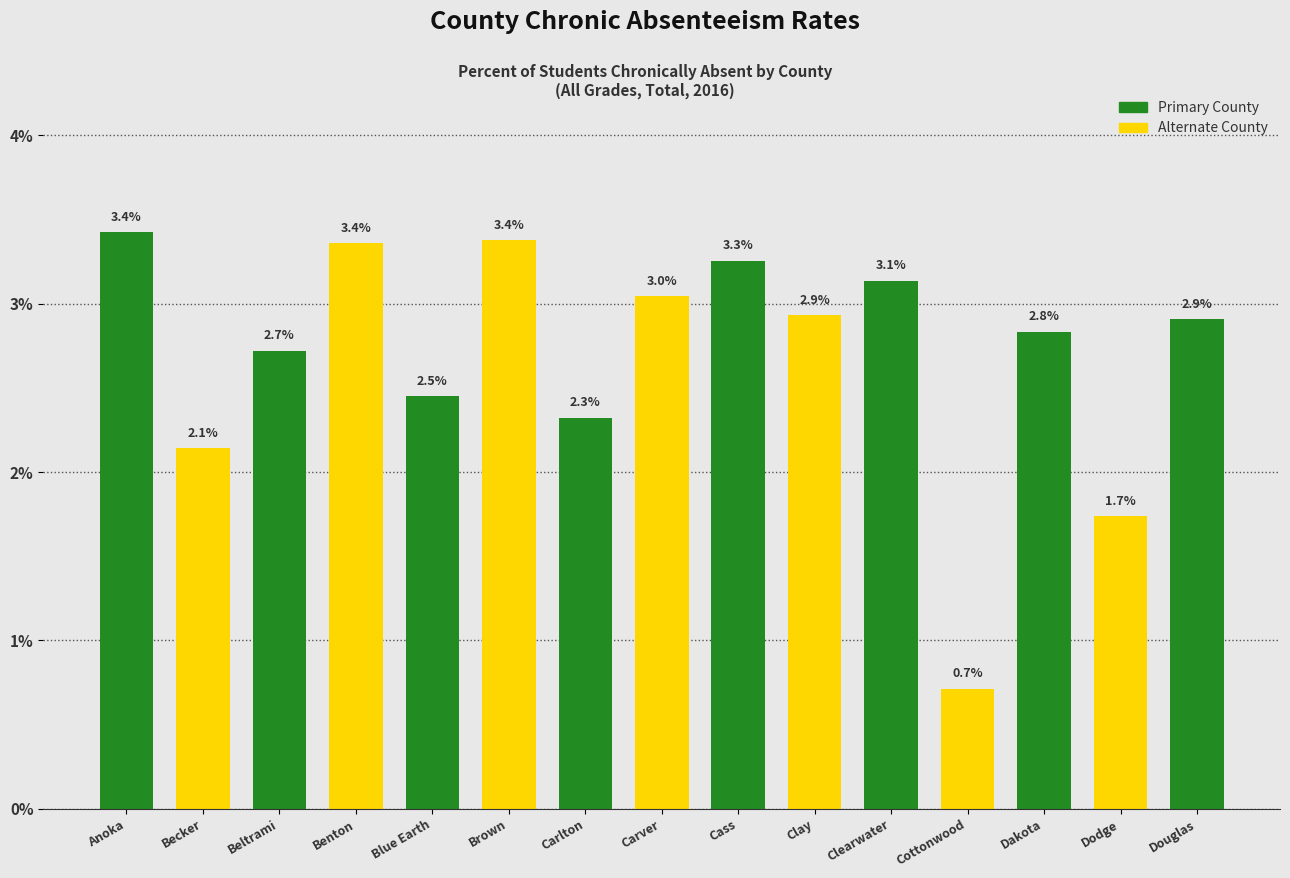

Reading left to right, transcribe all the data shown in this chart.

Anoka=3.4	Becker=2.1	Beltrami=2.7	Benton=3.4	Blue Earth=2.5	Brown=3.4	Carlton=2.3	Carver=3.0	Cass=3.3	Clay=2.9	Clearwater=3.1	Cottonwood=0.7	Dakota=2.8	Dodge=1.7	Douglas=2.9